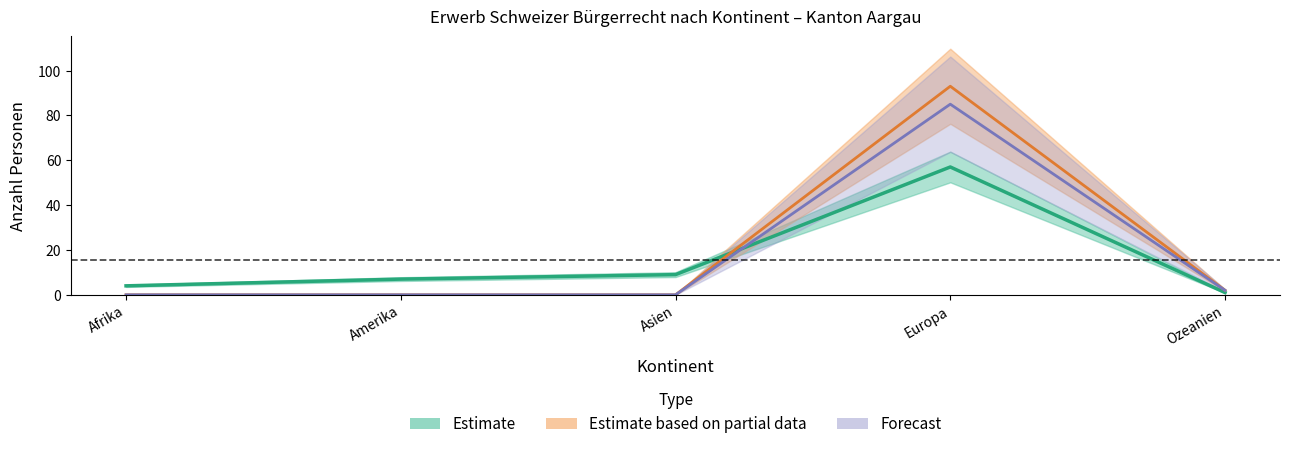

Reading left to right, transcribe all the data shown in this chart.

Total AIG/VZAE: Afrika=4	Amerika=7	Asien=9	Europa=57	Ozeanien=1
Einbürgerungen AIG: Afrika=0	Amerika=0	Asien=0	Europa=93	Ozeanien=2
Total FZA/VEP: Afrika=0	Amerika=0	Asien=0	Europa=85	Ozeanien=2